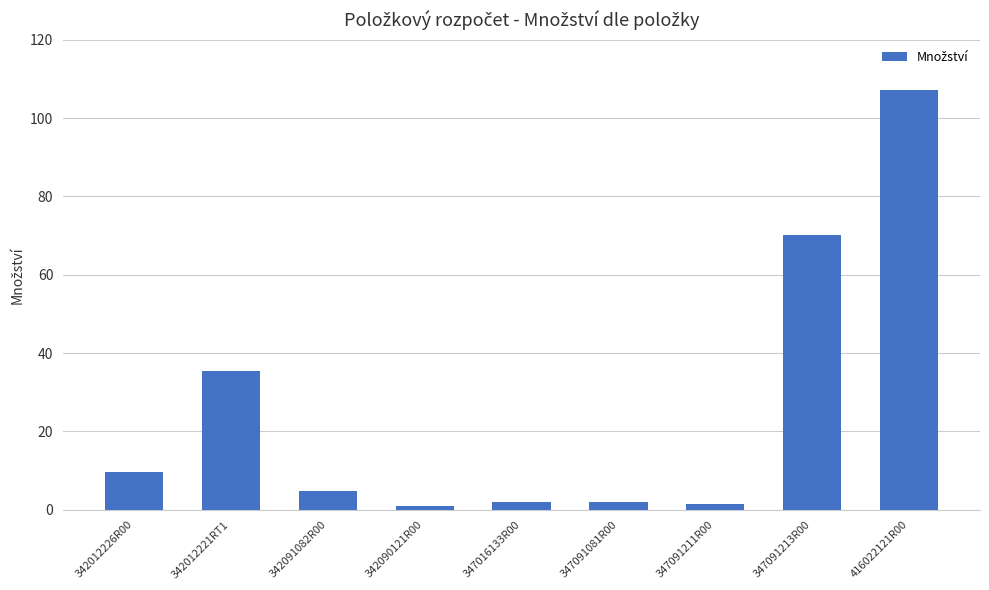

Read the value at 347091081R00.

1.9